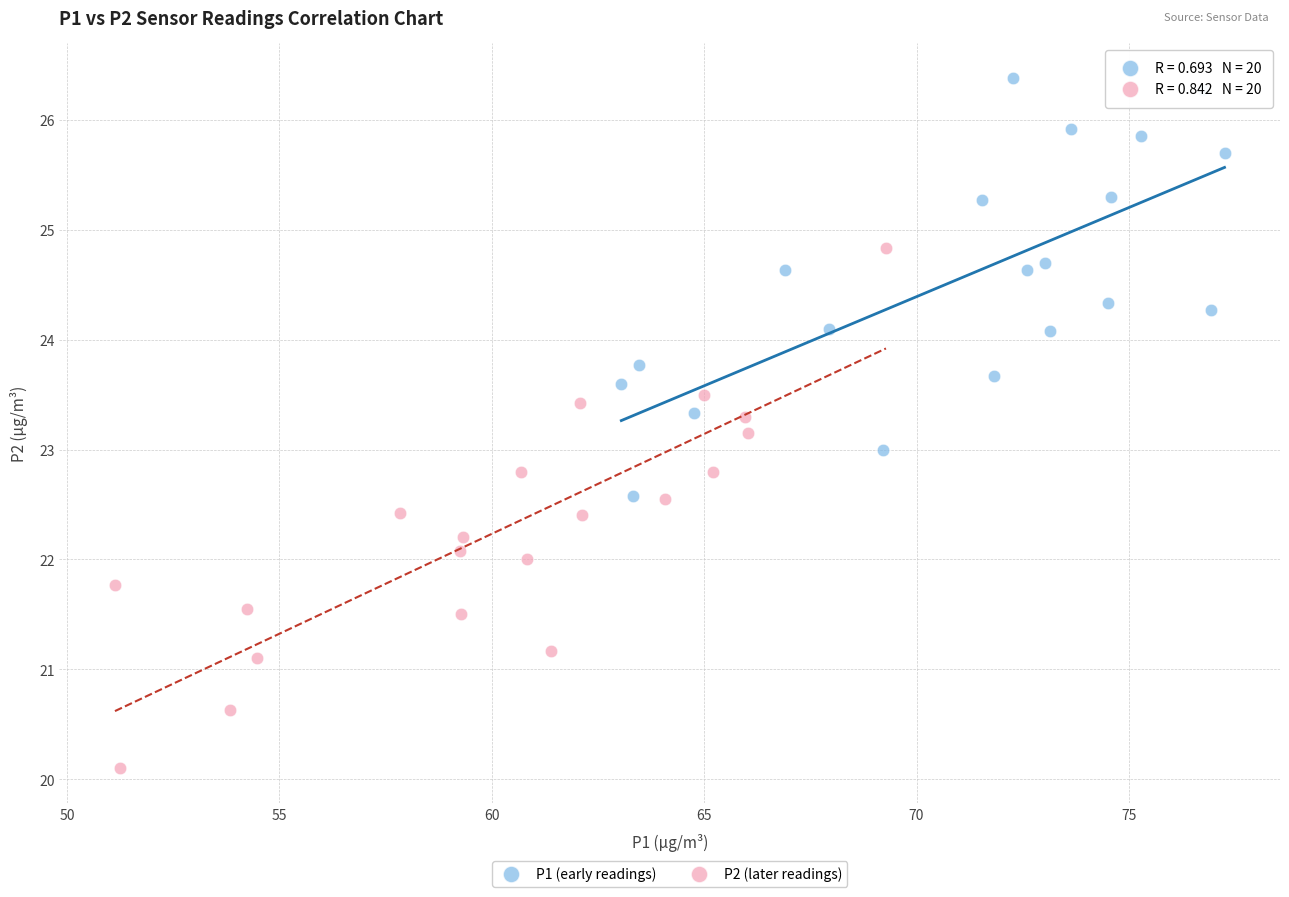

Which series contains the highest Y value?

P1 (early readings)